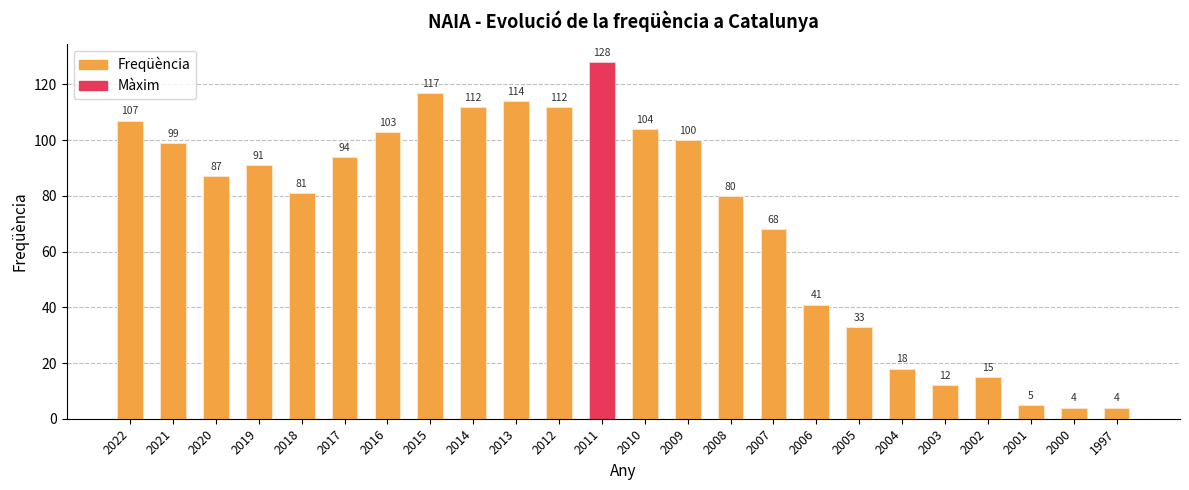

Which category has the lowest value across all series?

2000